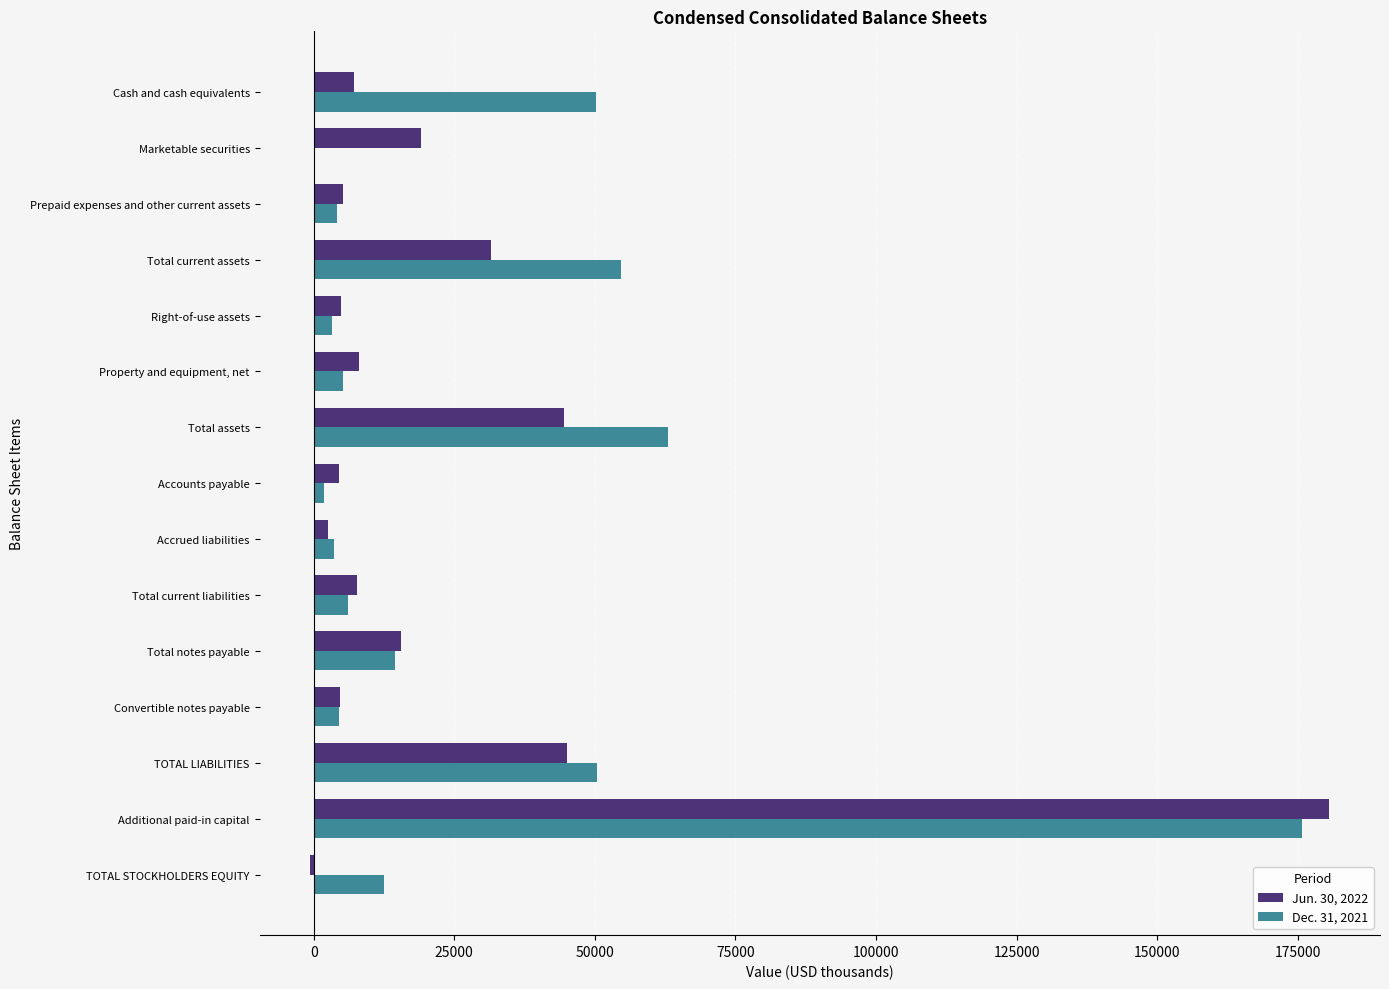

What is the maximum value shown in the chart?

180534